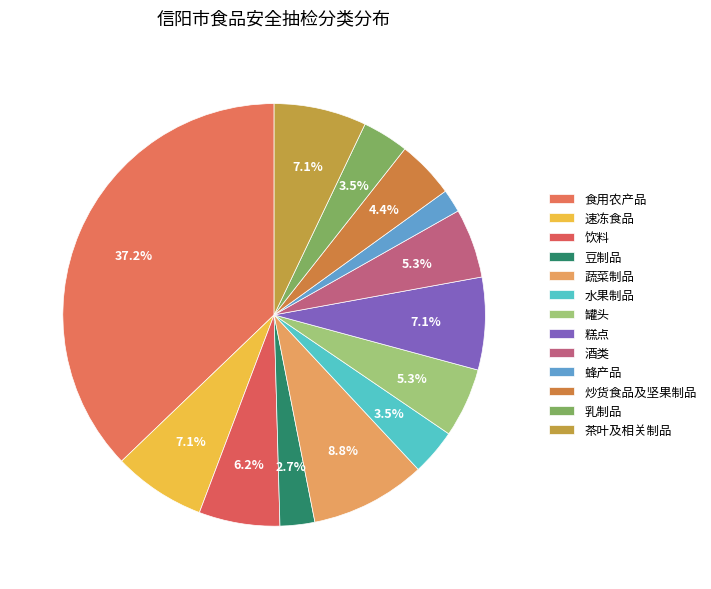

Approximately how many times larger is the value at 罐头 compared to 饮料?

0.9